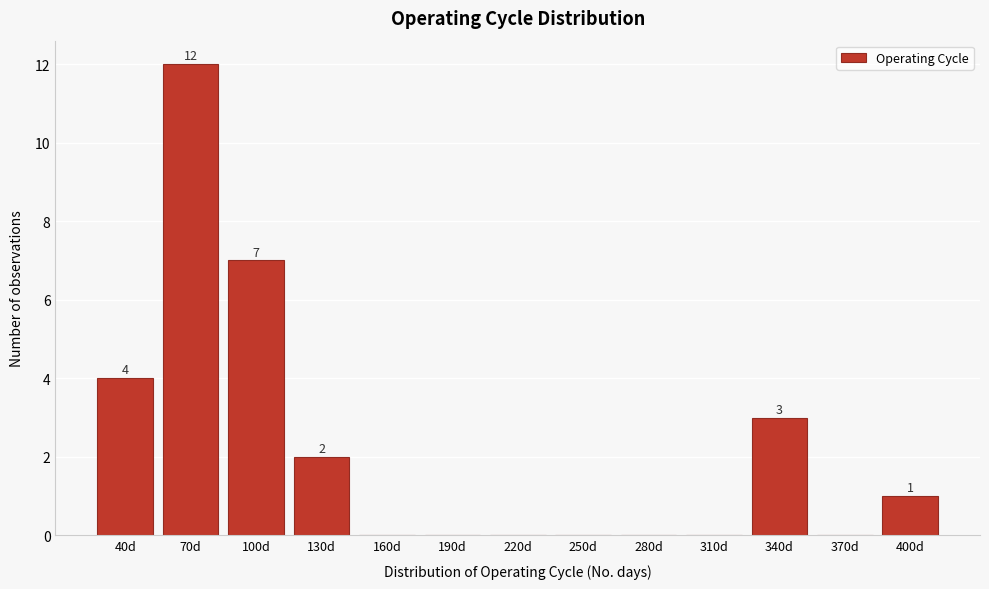

Reading right to left, transcribe all the data shown in this chart.

400d=1	370d=0	340d=3	310d=0	280d=0	250d=0	220d=0	190d=0	160d=0	130d=2	100d=7	70d=12	40d=4